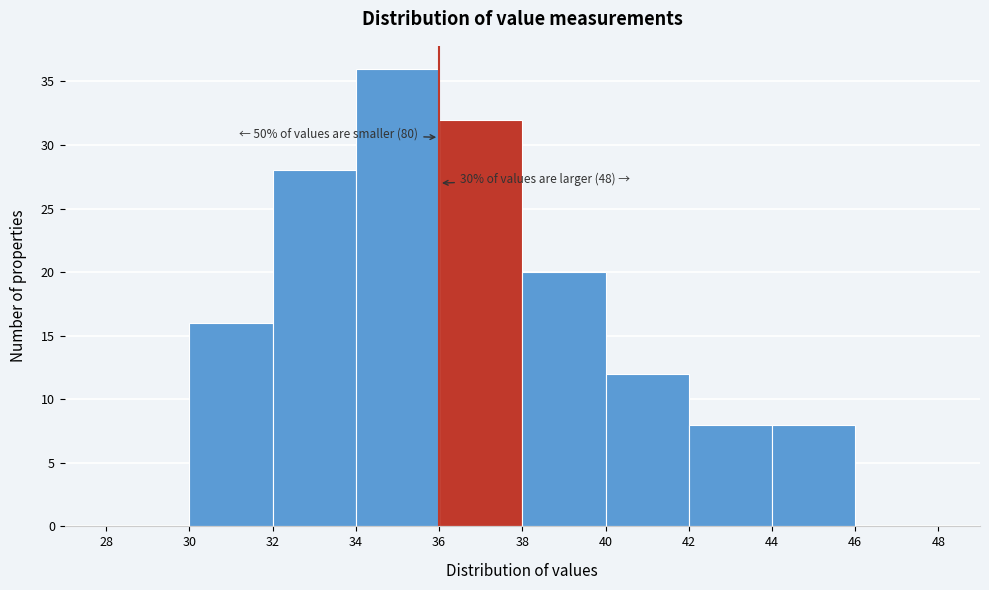

Over which range of the x-axis is the bar tallest?

34 to 36